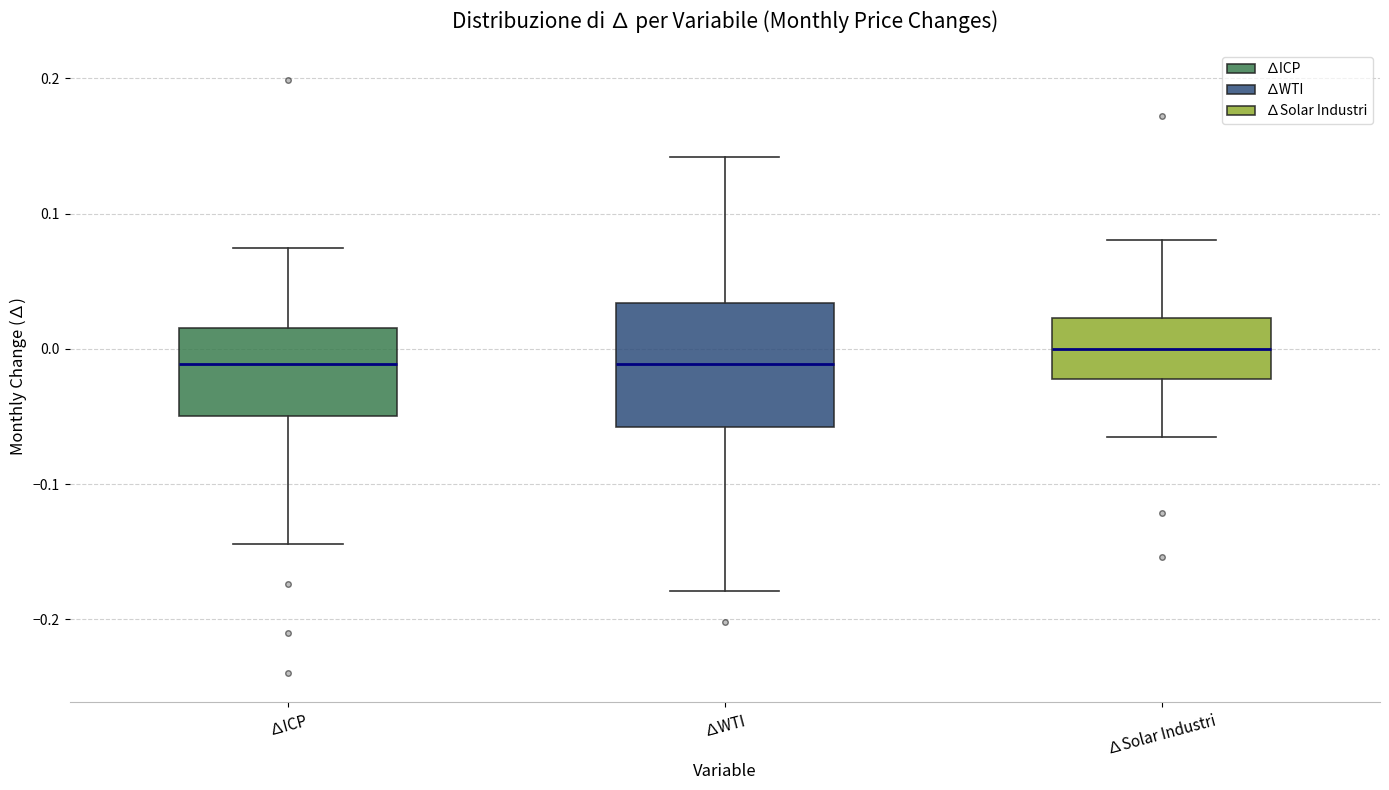

Reading left to right, read every box against the y-axis: the position of its median line, the range the box covers, and the ends of its whiskers. The values are not printed on the chart, so give them approximately, as read against the axis.

∆ICP: median -0.01, box -0.05 to 0.02, whiskers -0.14 to 0.07
∆WTI: median -0.01, box -0.06 to 0.03, whiskers -0.18 to 0.14
∆Solar Industri: median 0.00, box -0.02 to 0.02, whiskers -0.07 to 0.08